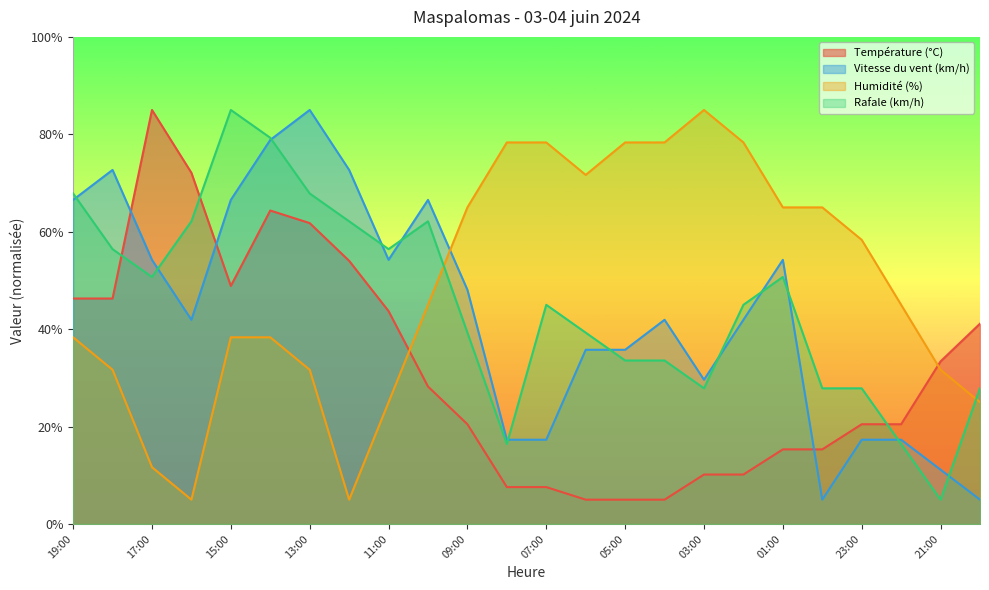

What is the value of the Humidité (%) point at the 13th from the left?

78.3